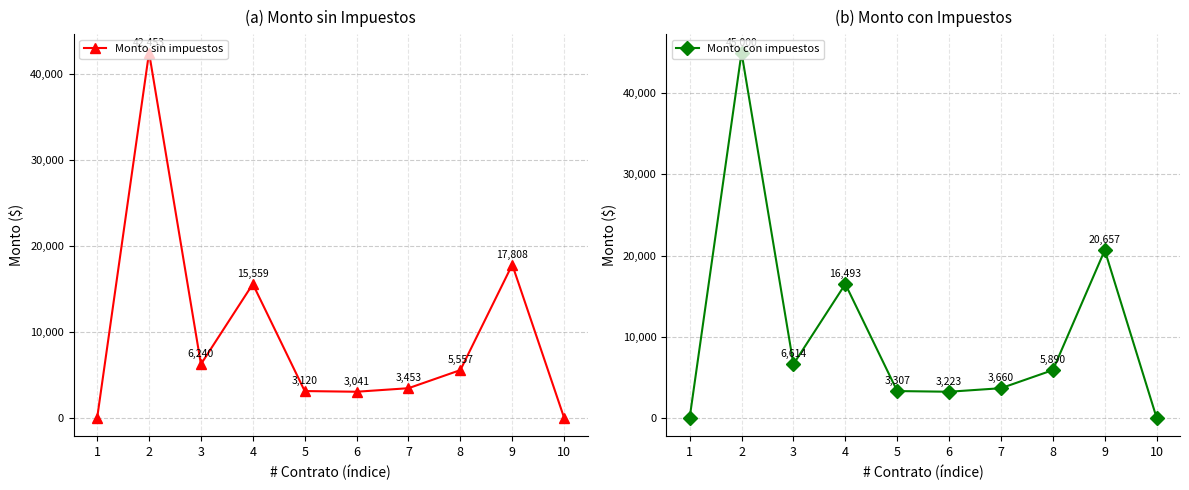

True or false: Monto sin impuestos has a value of 9874.3 at 4.

False